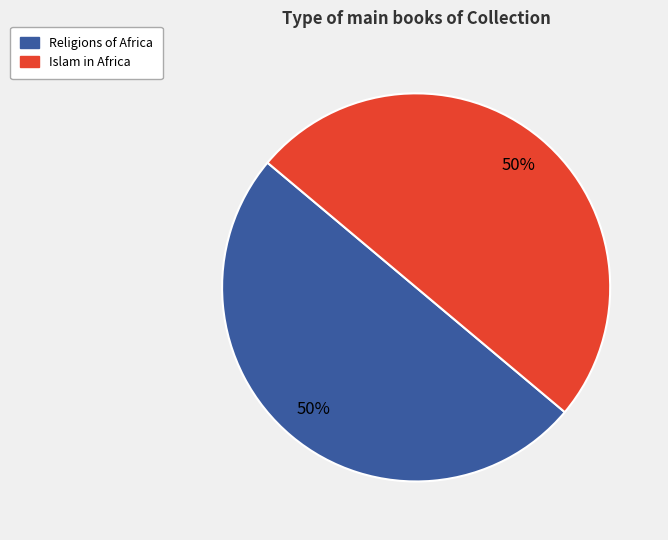

What percentage is the Islam in Africa slice, to the nearest percent?

50%